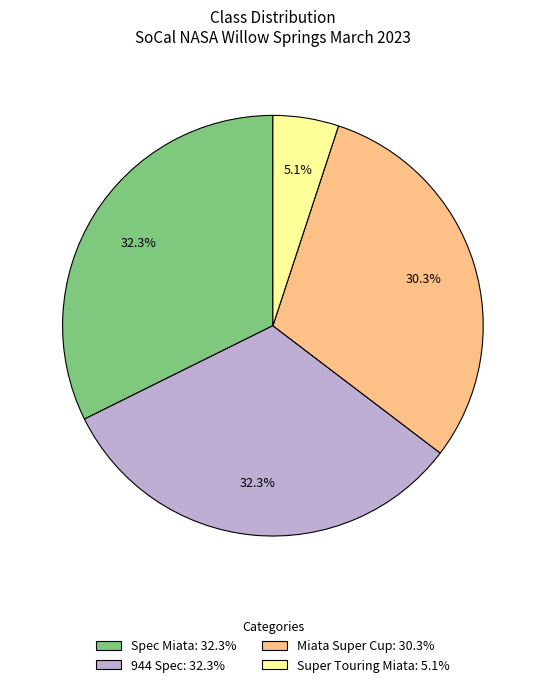

Between Miata Super Cup: 30.3% and Spec Miata: 32.3%, which is larger?

Spec Miata: 32.3%